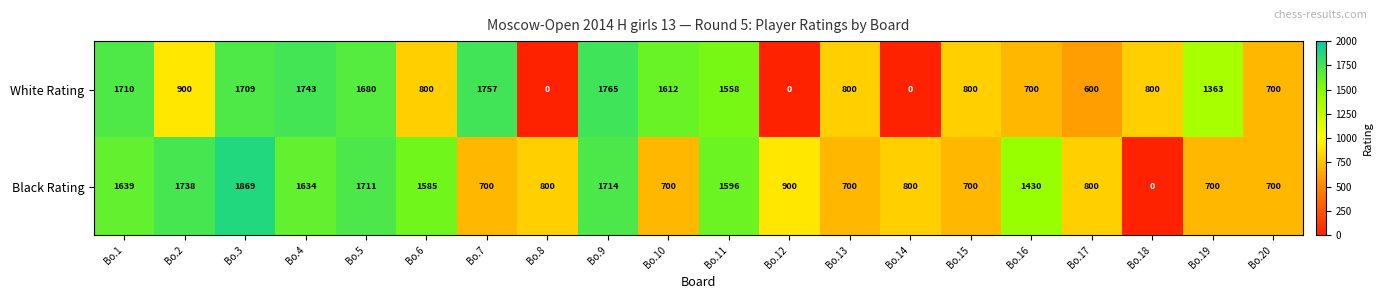

What is the sum of all White Rating values?

20997